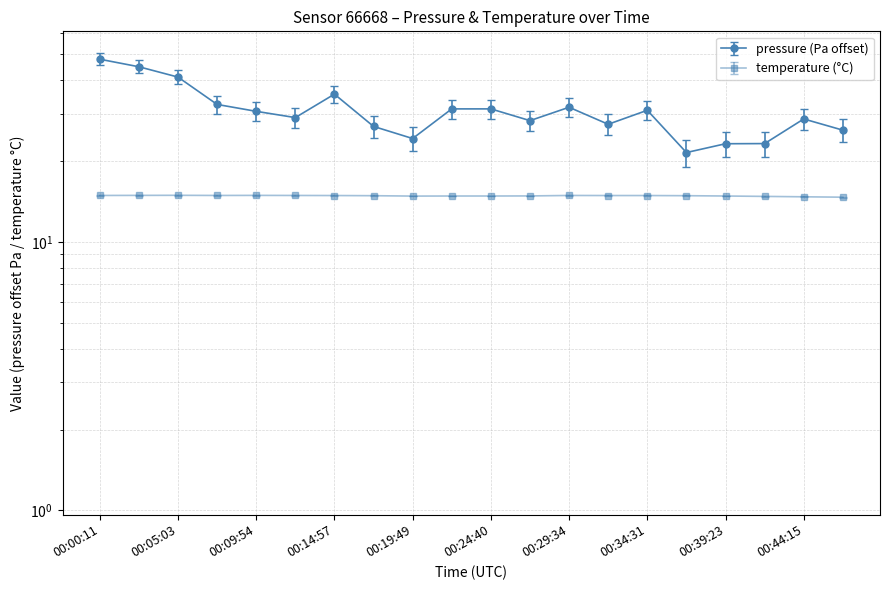

The value of temperature at 00:00:11 is 14.9. True or false?

True